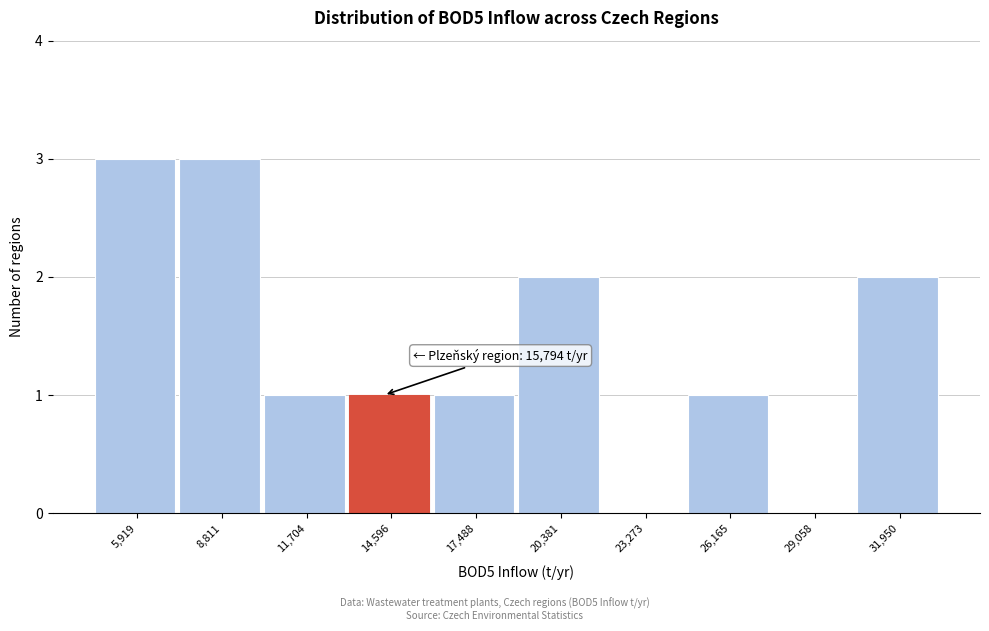

Reading left to right, list all the values displayed in this chart.

5,919=3	8,811=3	11,704=1	14,596=1	17,488=1	20,381=2	23,273=0	26,165=1	29,058=0	31,950=2